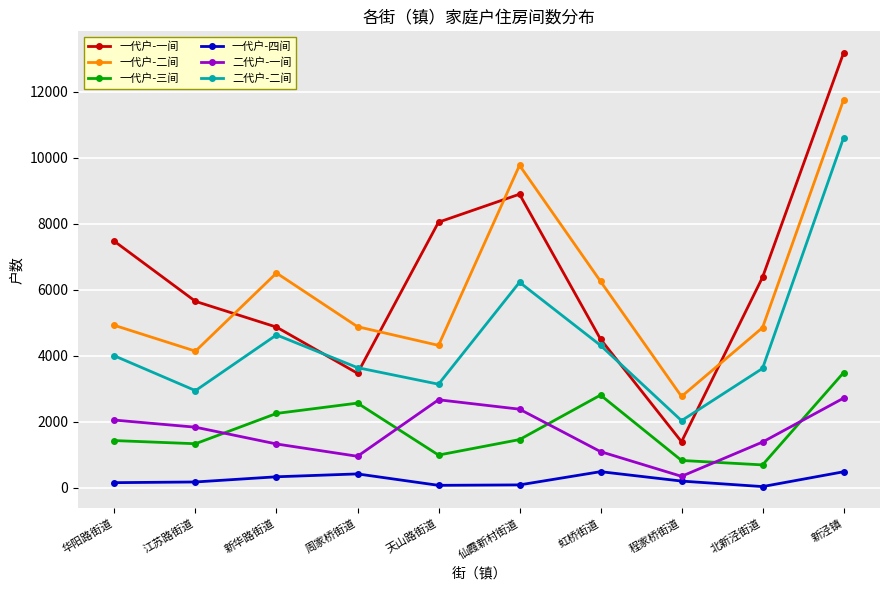

True or false: 一代户-四间 and 二代户-一间 intersect in this chart.

False